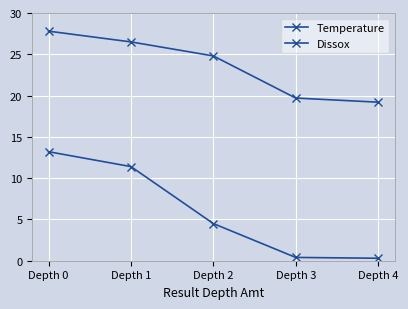

How many data points in Temperature are above 24?

3